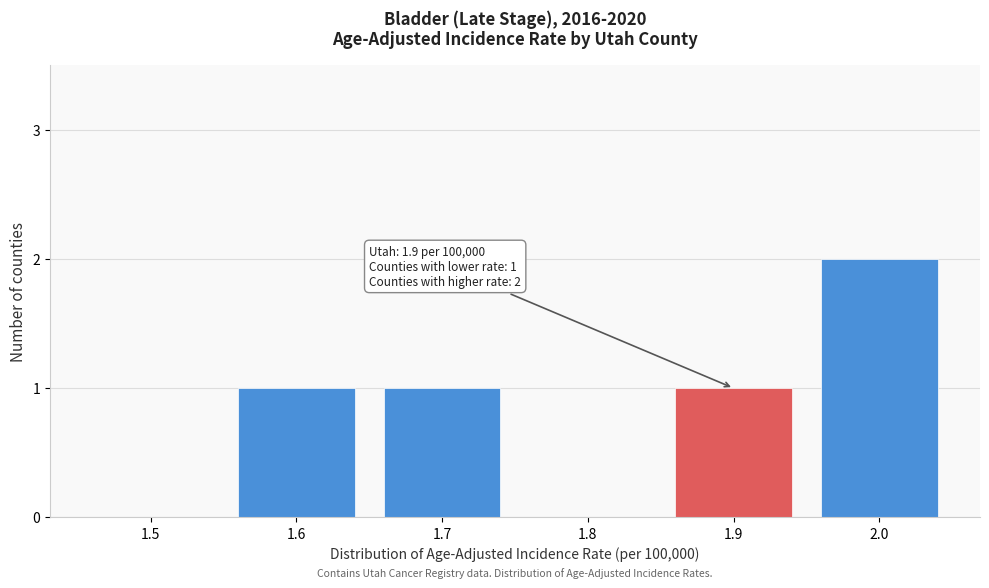

Reading left to right, what are all the values shown in this chart?

1.5=0	1.6=1	1.7=1	1.8=0	1.9=1	2.0=2